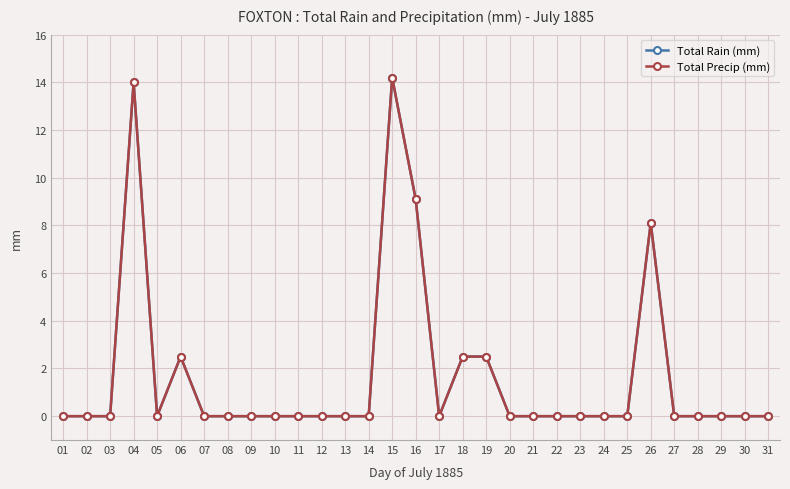

Does the chart have visible grid lines?

Yes